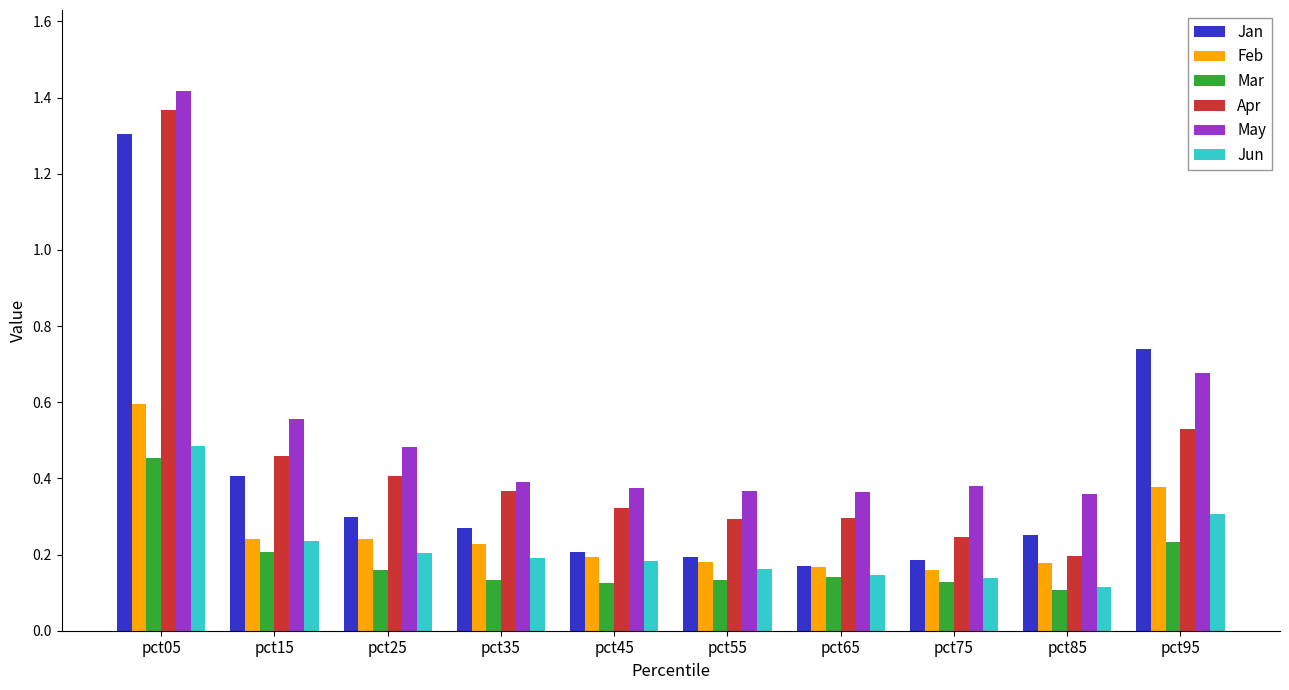

At which category is the sum across all series the highest?

pct05